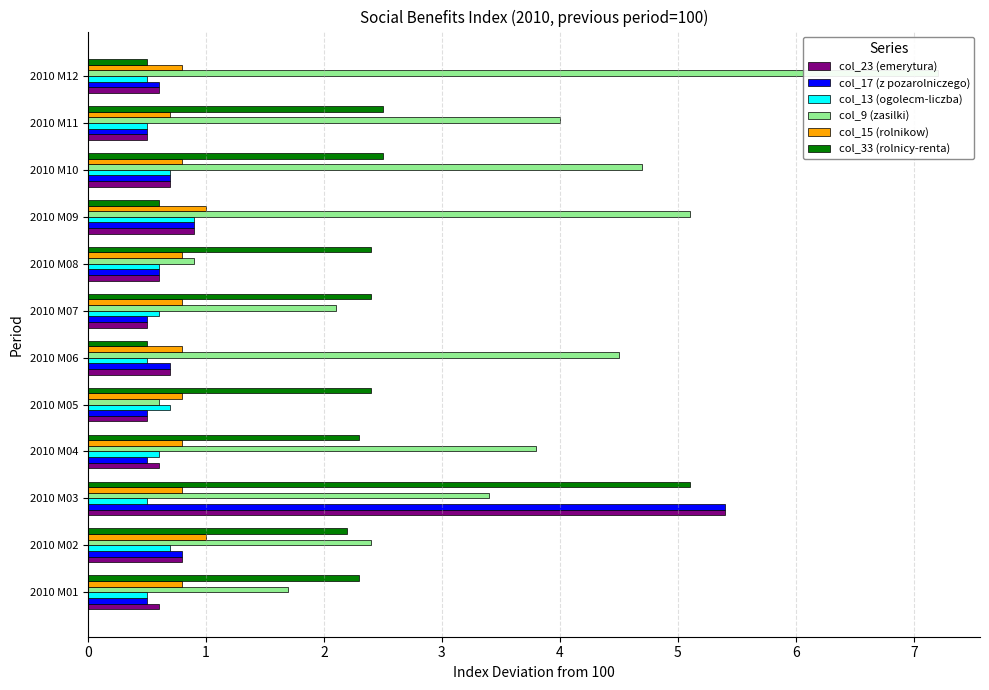

The col_17 (z pozarolniczego) series shows 3.7 at 2010 M03. True or false?

False